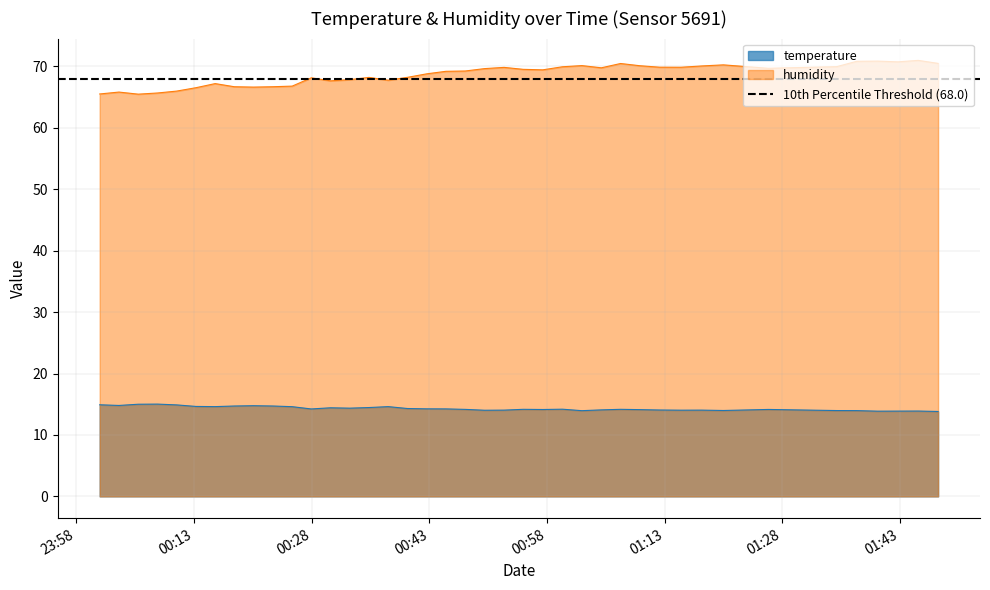

List the series in order of their peak value, highest first.

humidity, temperature